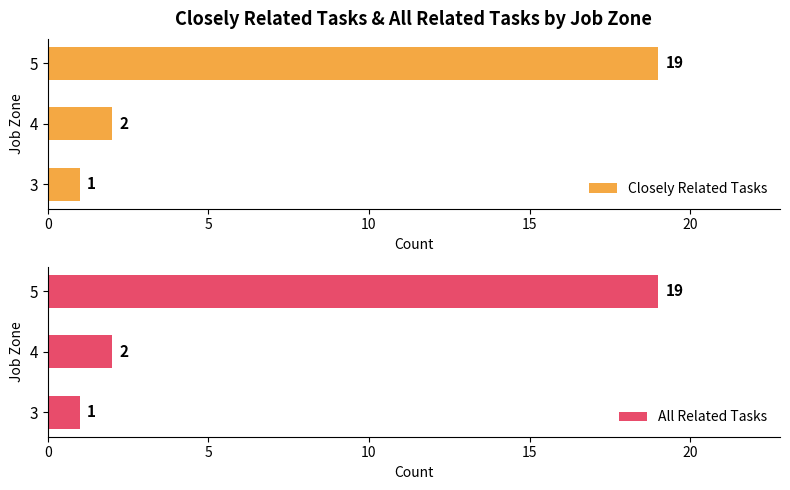

List the labels in order of Closely Related Tasks value, largest first.

5, 4, 3